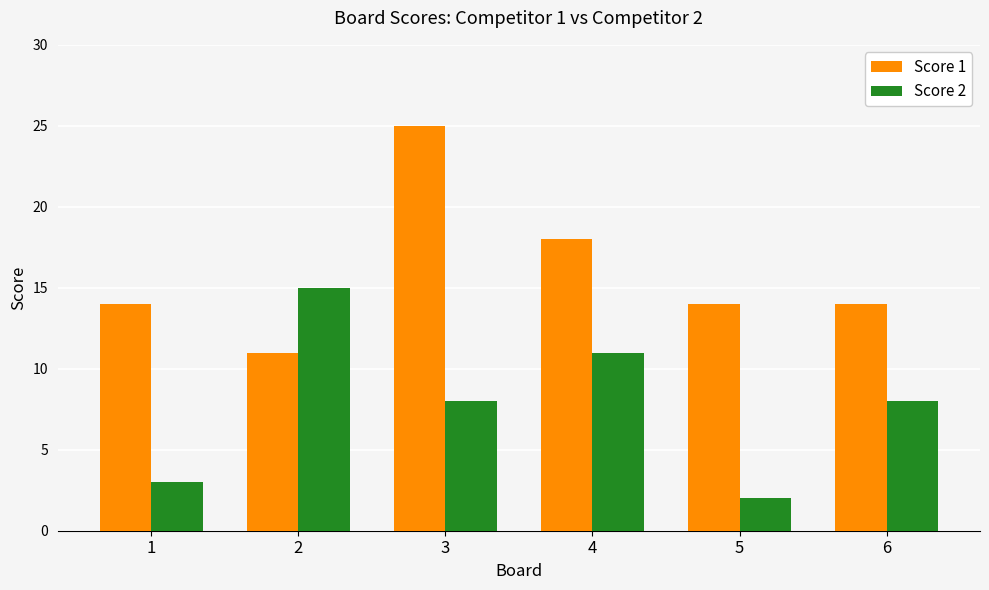

True or false: Score 1 has a value of 25 at 3.

True